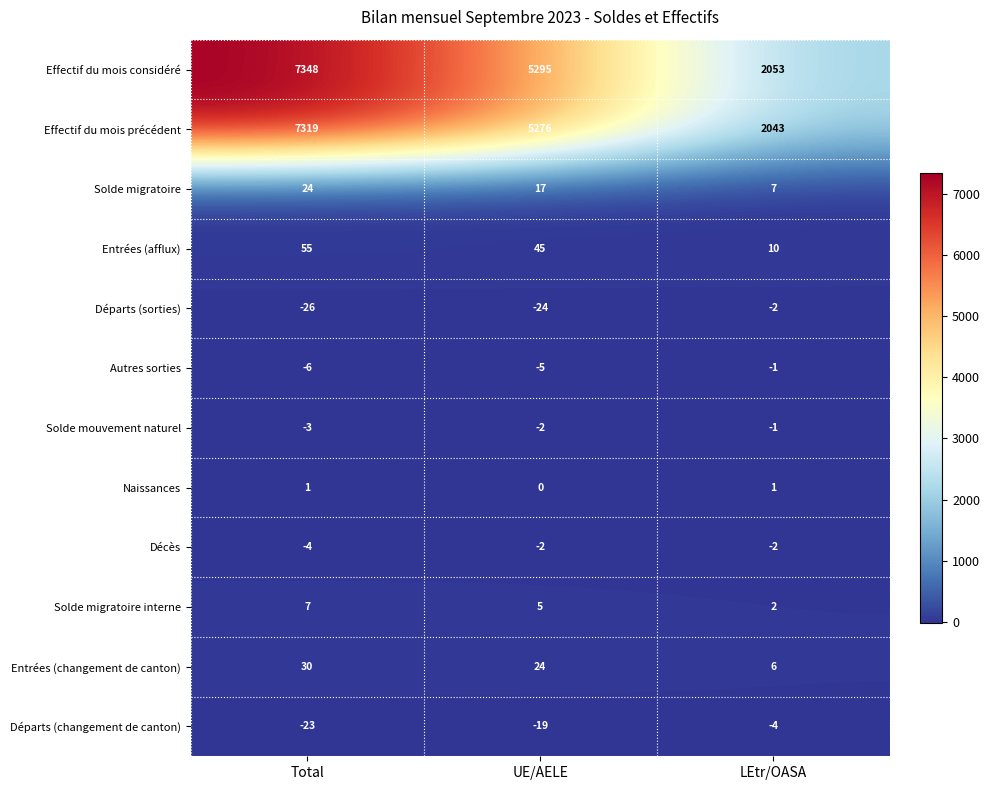

The value of Solde mouvement naturel at LEtr/OASA is -1. True or false?

True